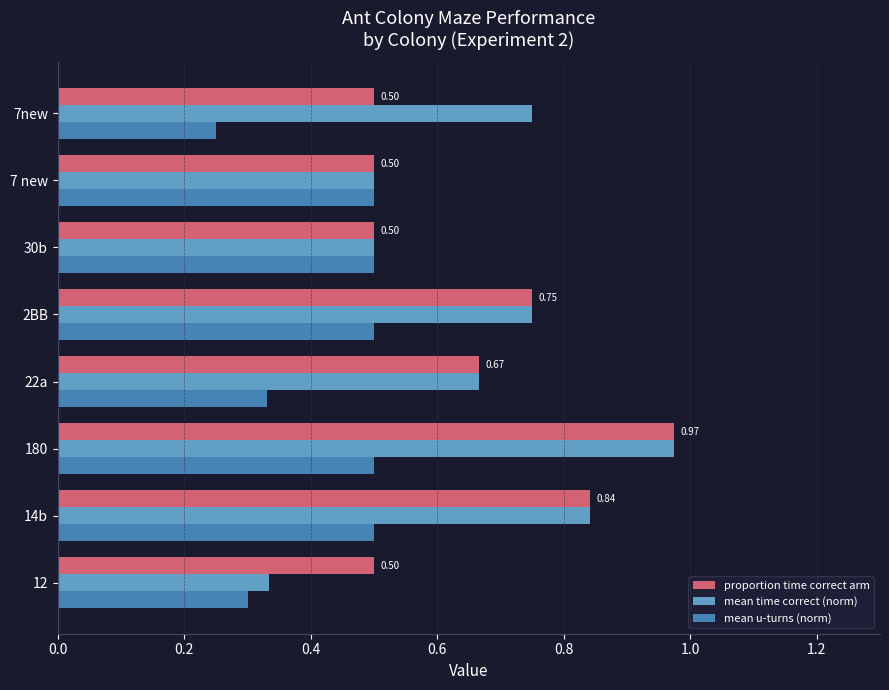

What is the sum of all mean u-turns (norm) values?

3.4